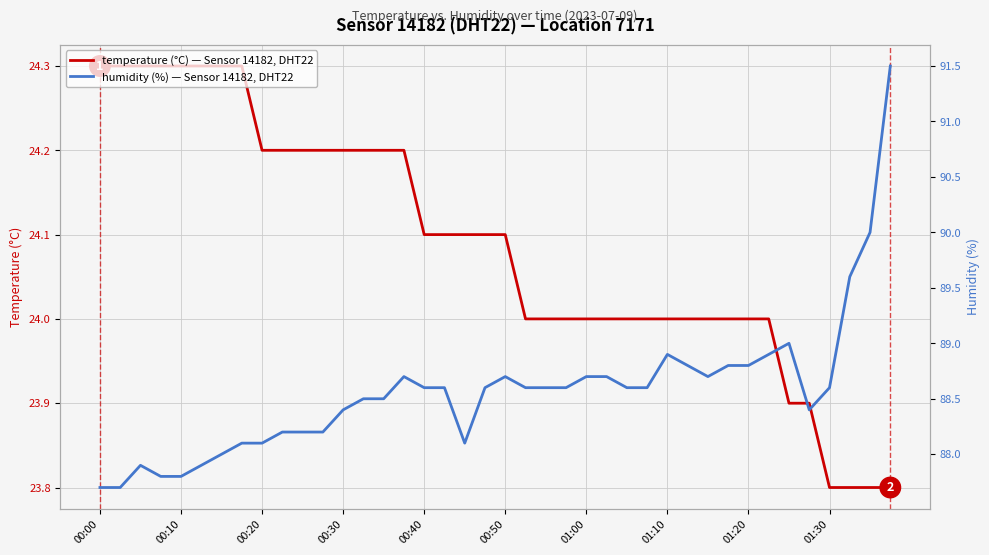

What is the highest value of the temperature (°C) — Sensor 14182, DHT22 series?

24.3